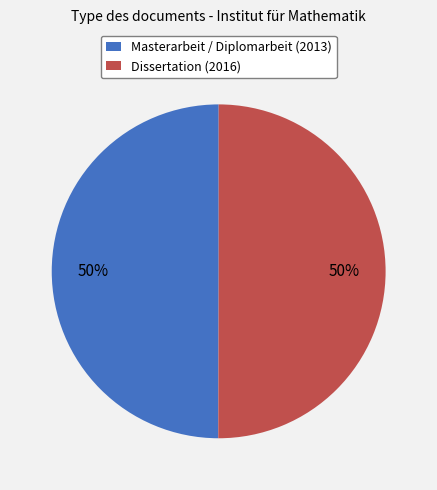

To the nearest percent, what portion does Dissertation (2016) represent?

50%